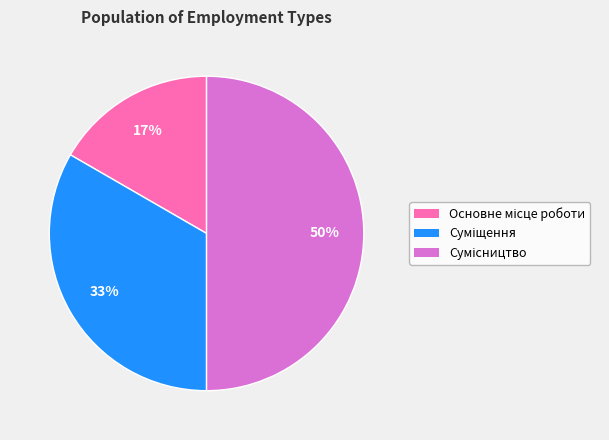

To the nearest percent, what is the difference between the largest and smallest slice percentages?

33%